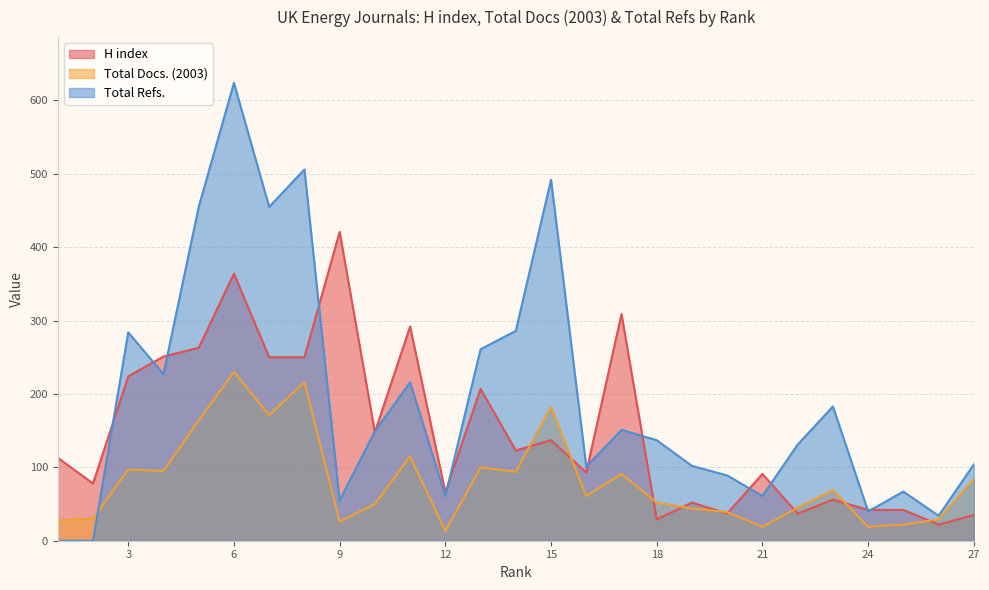

What is the sum of the Total Docs. (2003) values at 18 and 11?

167